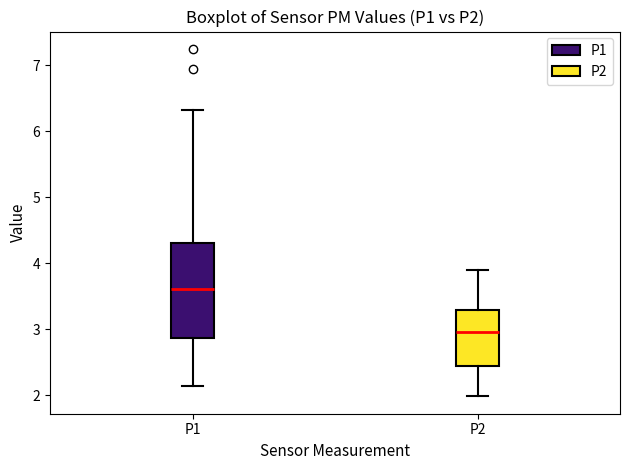

Comparing the boxes themselves (not the whiskers), which one is the tallest?

P1